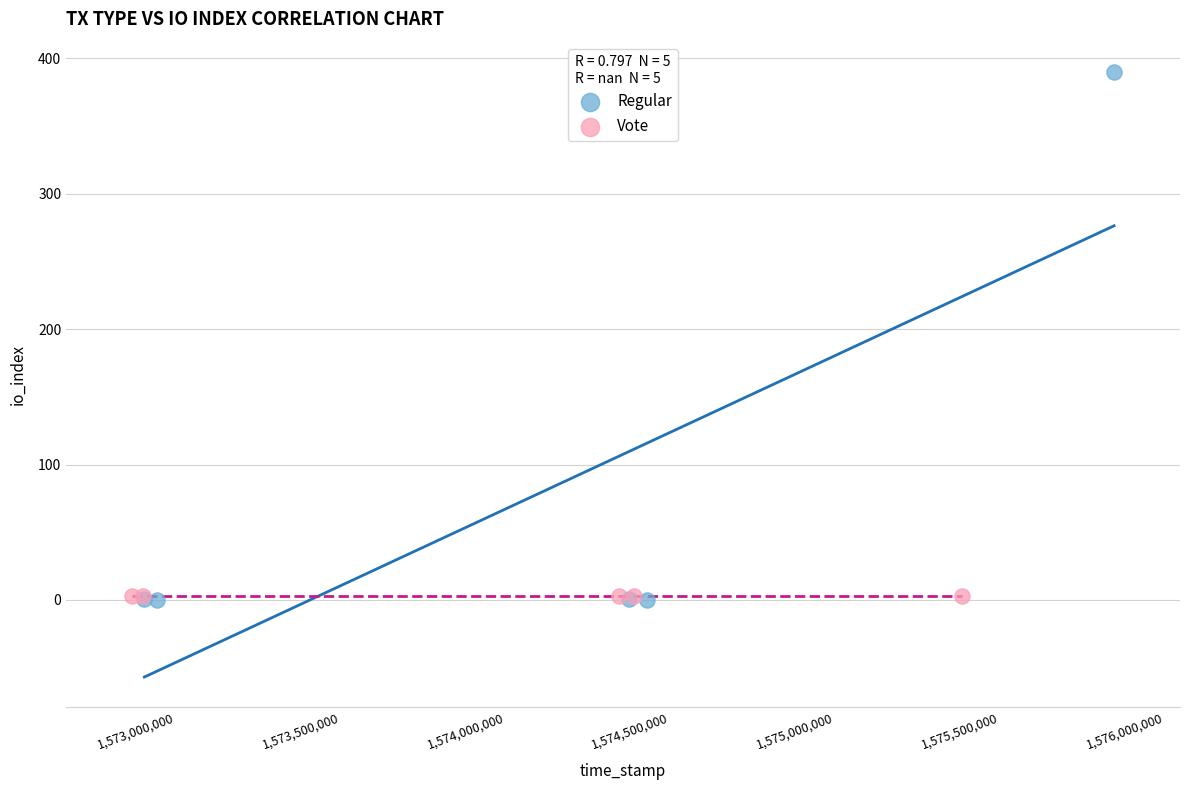

What are all the series names shown in the legend?

Regular, Vote